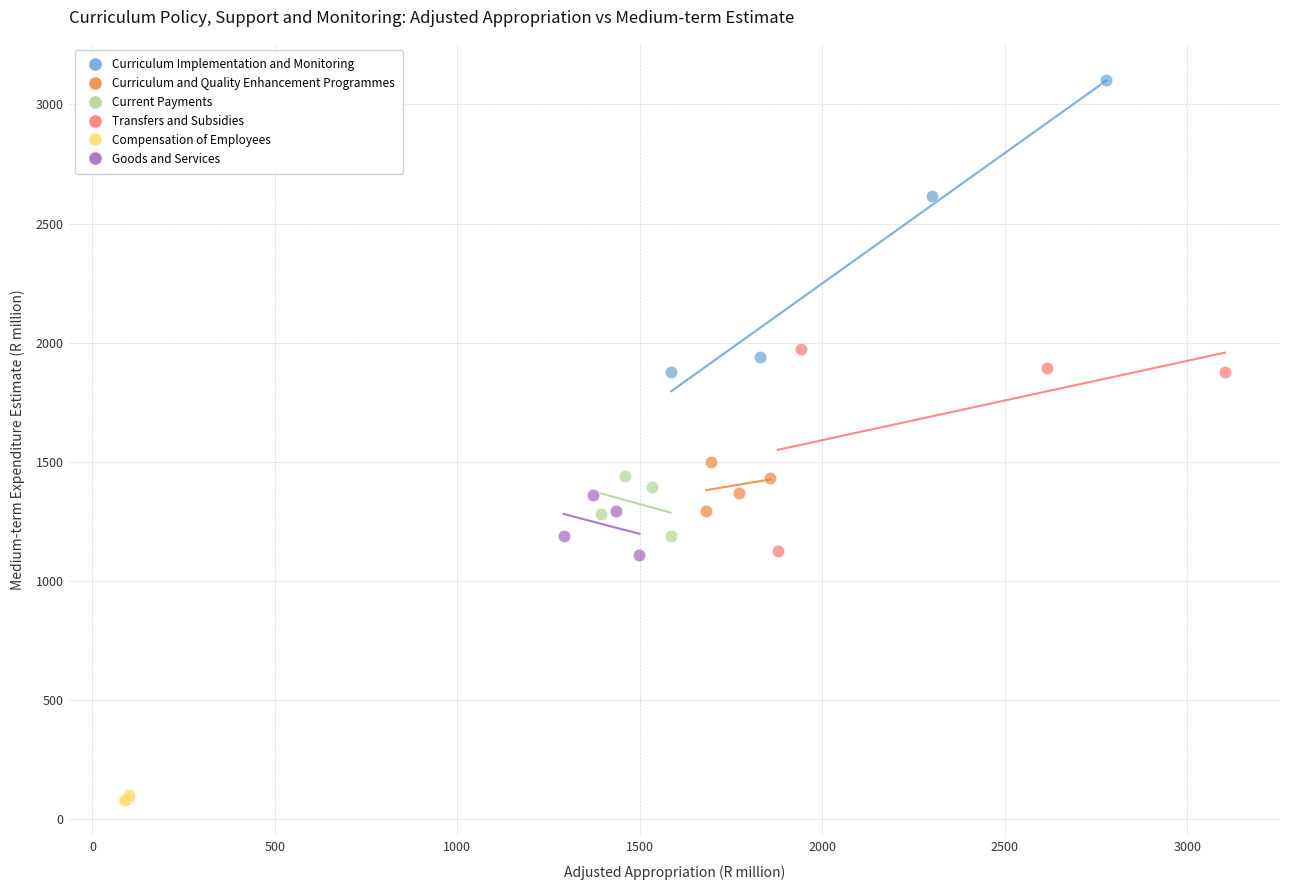

Which series reaches the maximum Y coordinate?

Curriculum Implementation and Monitoring